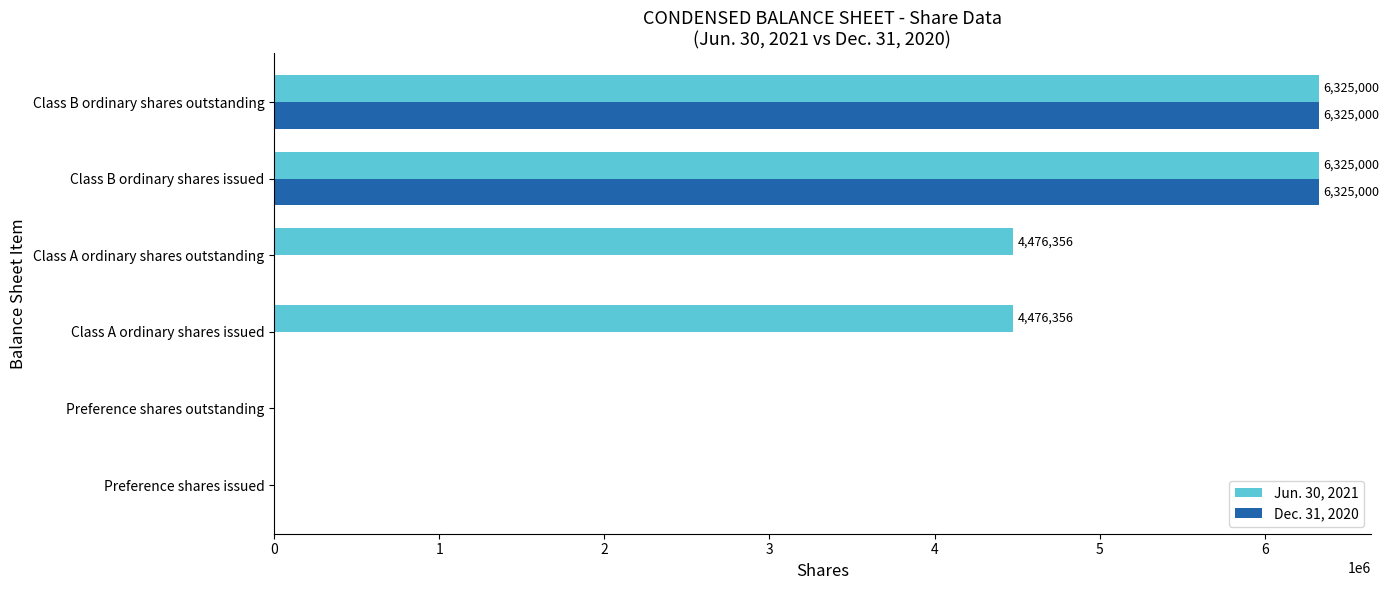

What is the total value across all series at Class B ordinary shares outstanding?

12650000